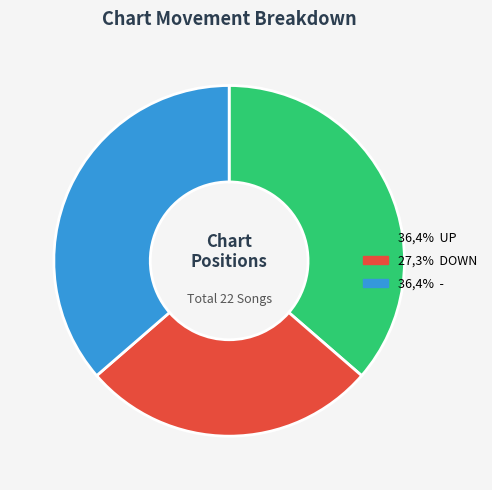

Is there a majority slice in this chart?

No